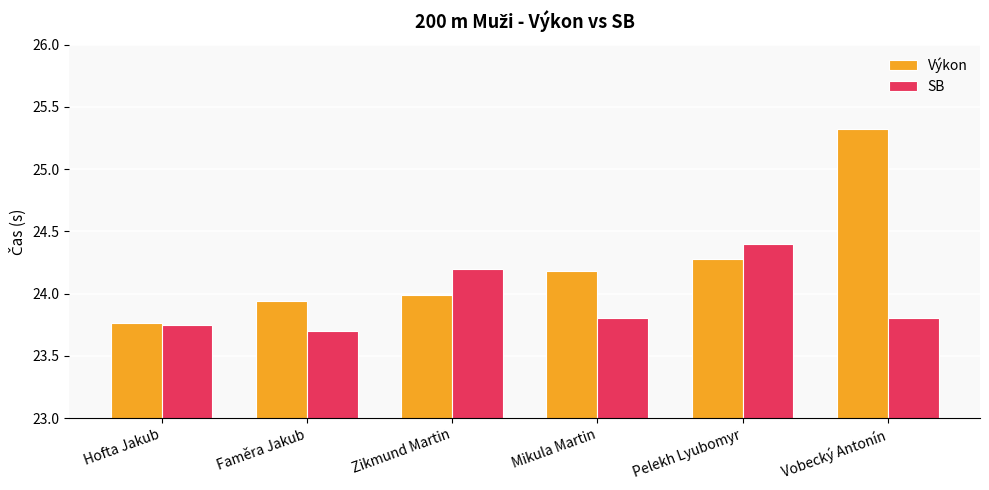

What is the difference between the Výkon values at Faměra Jakub and Mikula Martin?

0.2